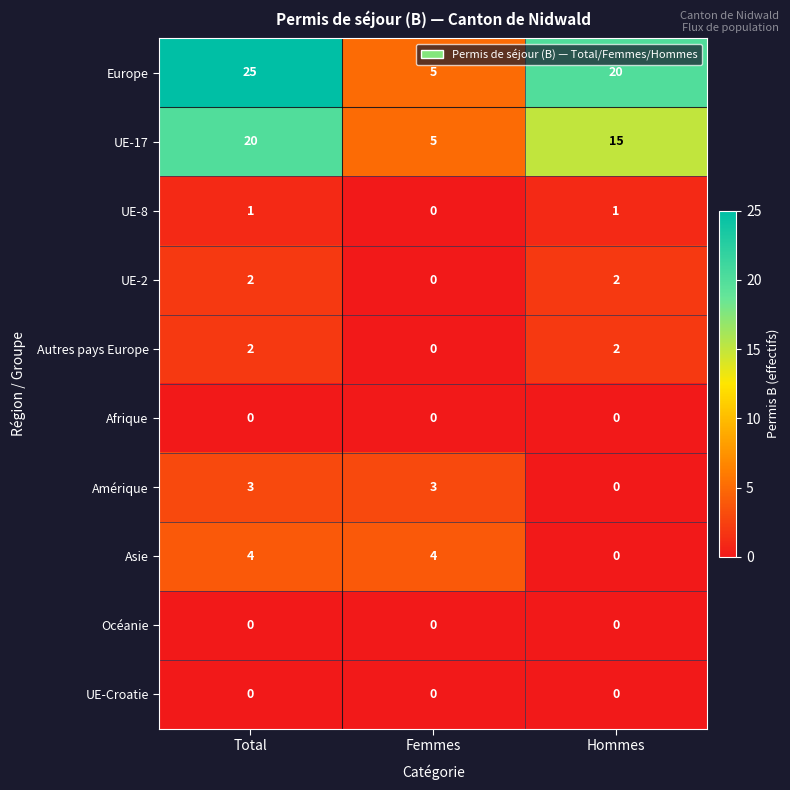

Is it true that Autres pays Europe equals 1 at Hommes?

False